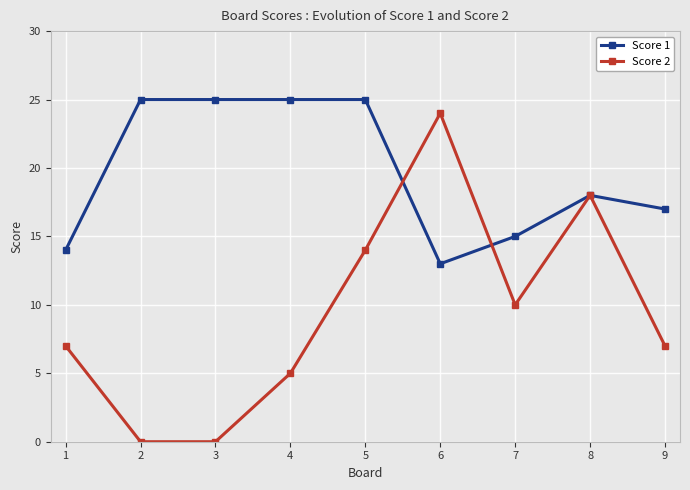

In Score 2, how many points are higher than both neighbors (excluding endpoints)?

2